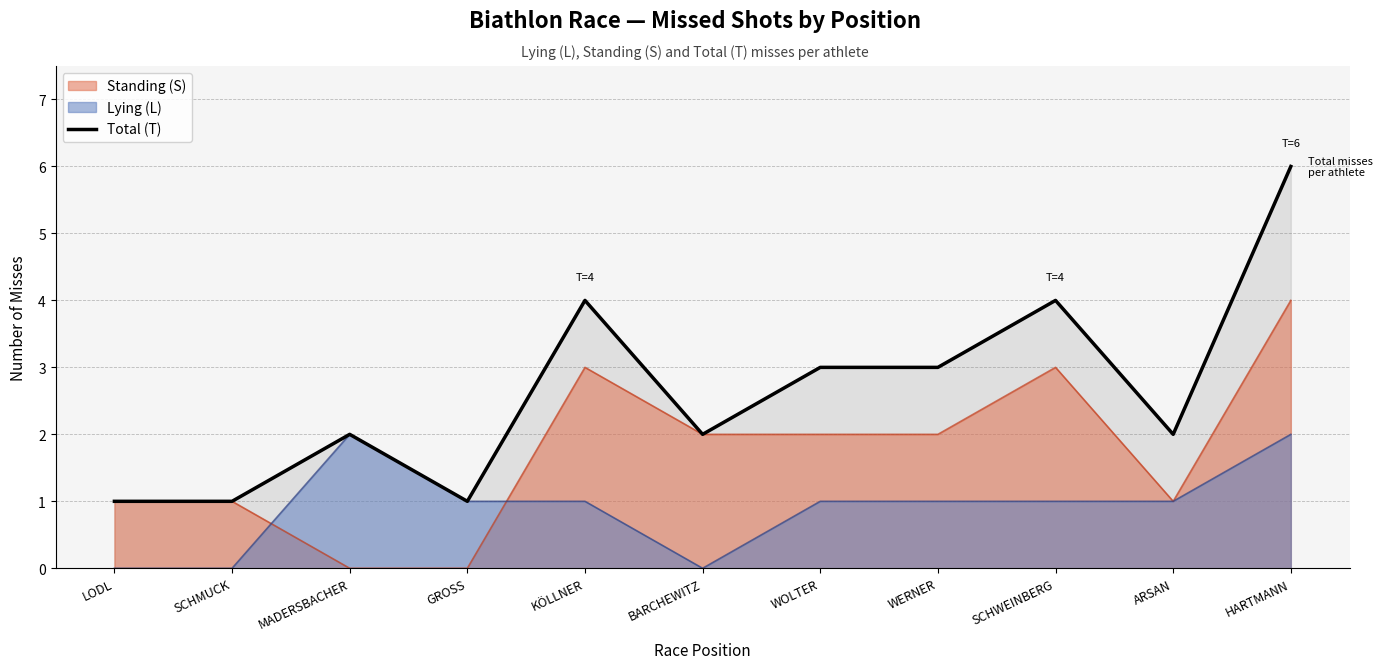

Where does the data first go above 2?

KÖLLNER